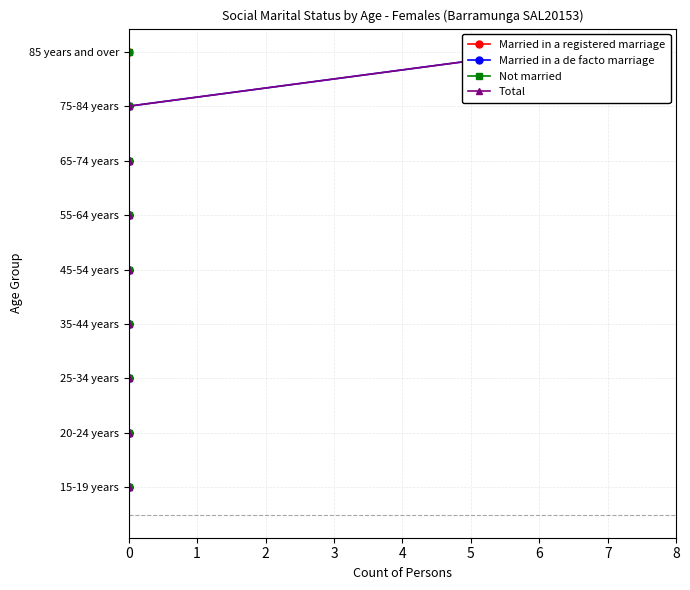

Is the value of Married in a registered marriage at 0 greater than the value of Married in a de facto marriage at 0?

No